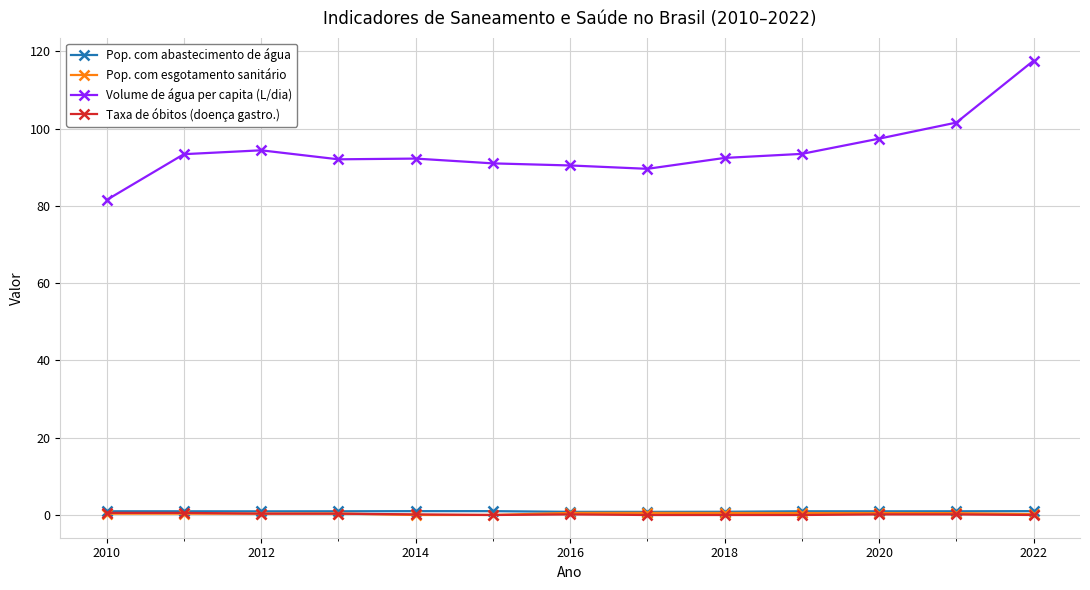

What is the maximum value shown in the chart?

117.6